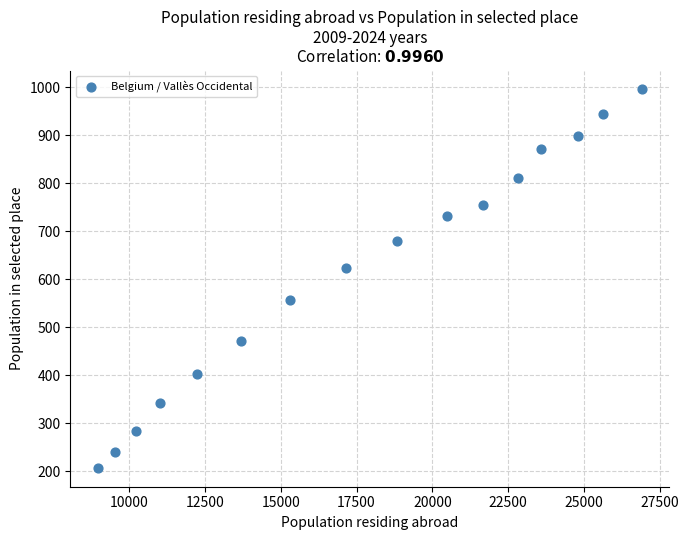

What Y value in the scatter plot is closest to 601?

623